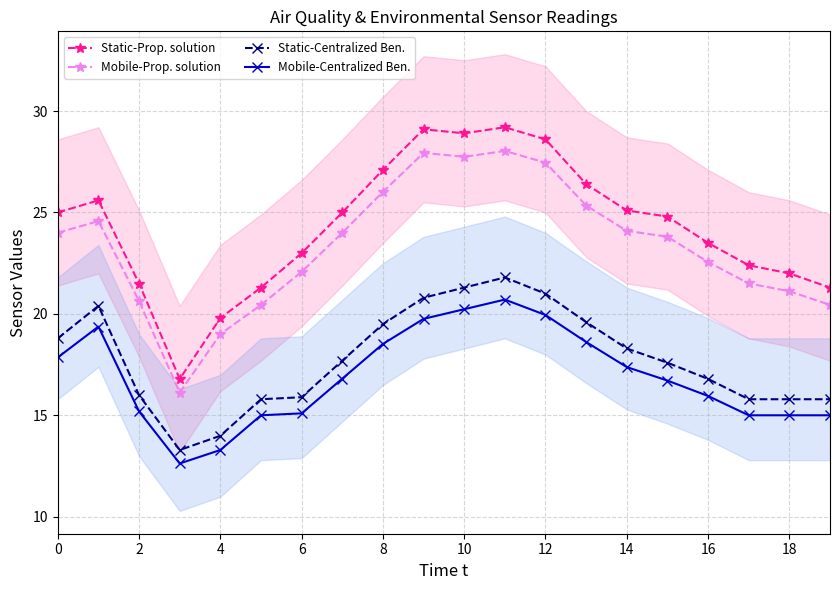

True or false: Mobile-Centralized Ben. and Static-Prop. solution cross at least once.

False